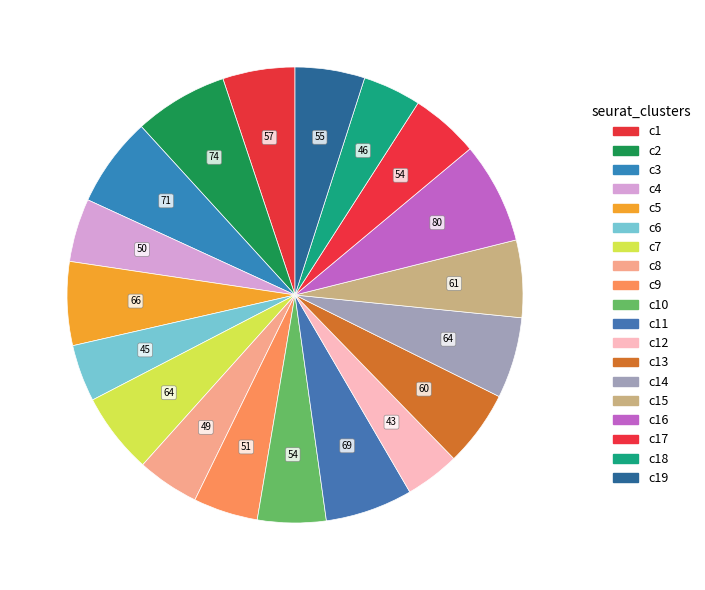

Count the number of slices in the pie.

19